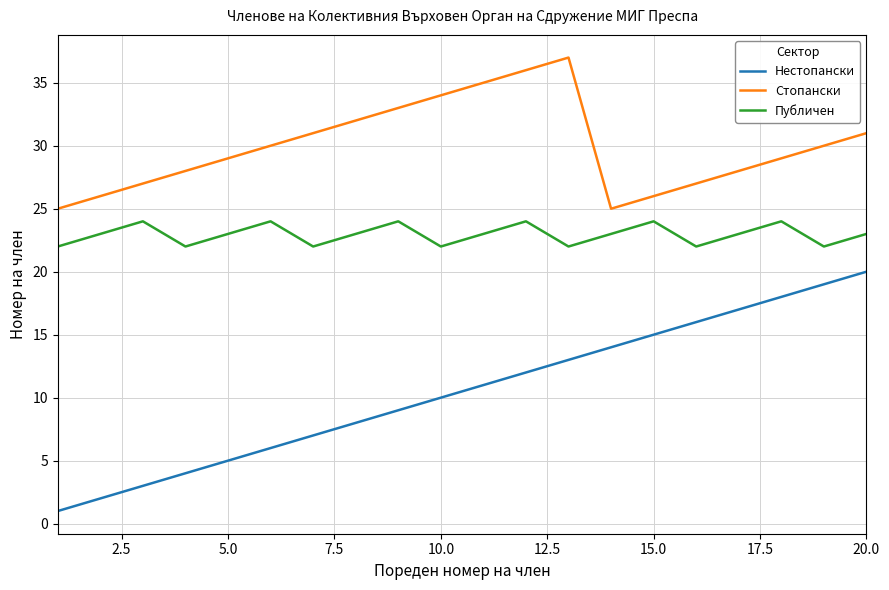

List the series in order of their overall mean, highest first.

Стопански, Публичен, Нестопански